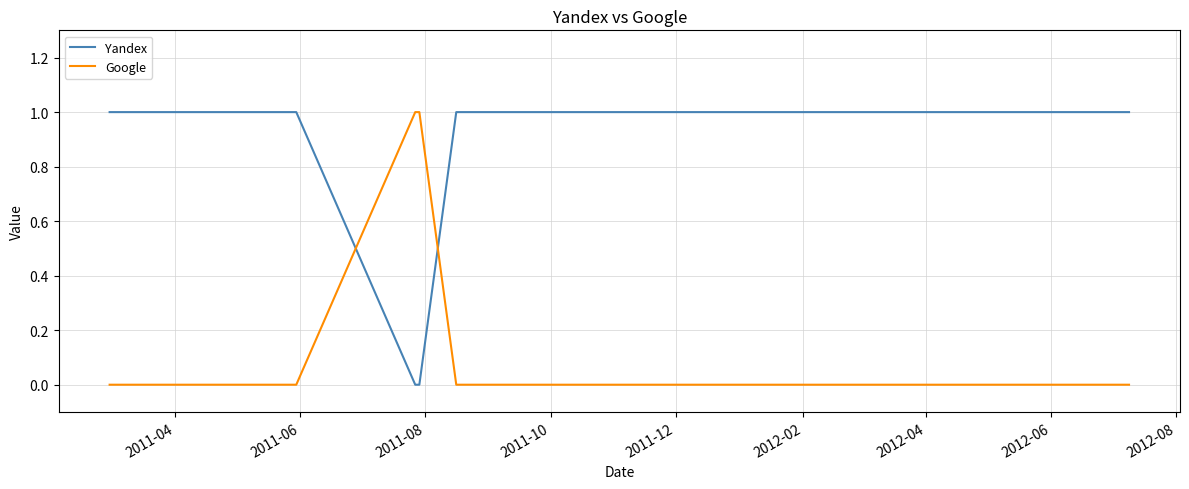

True or false: Yandex and Google intersect in this chart.

True